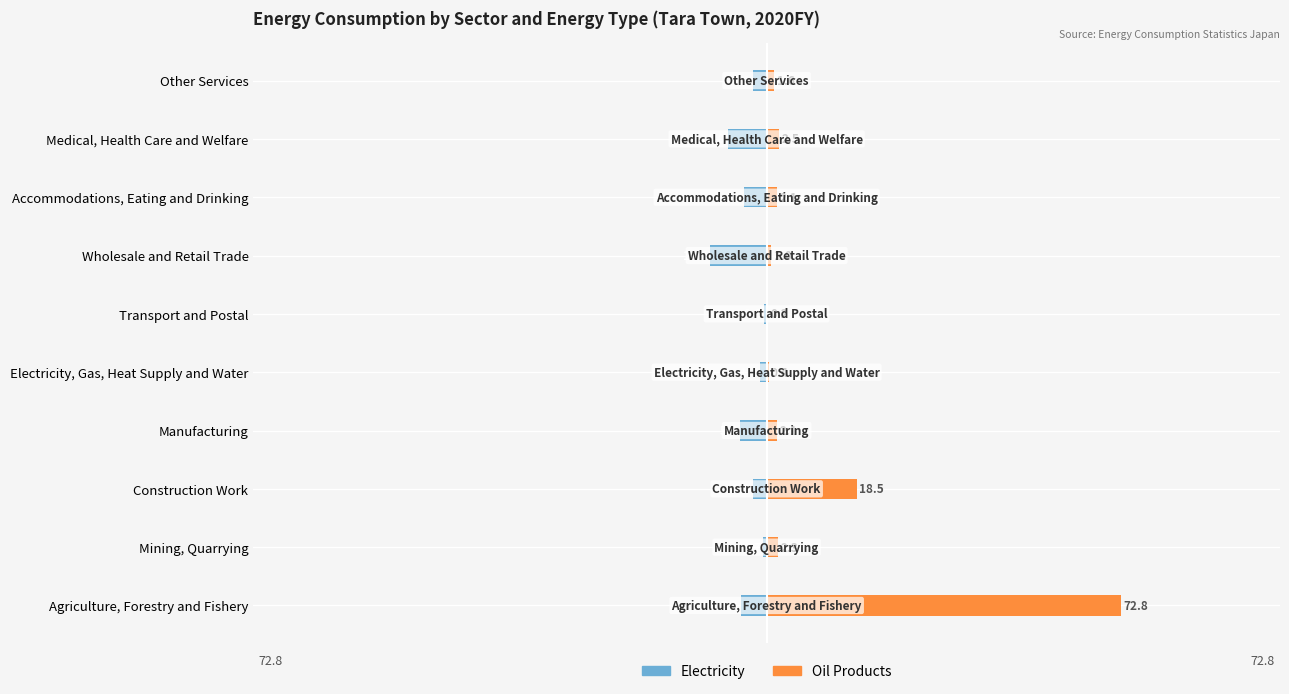

Reading right to left, transcribe all the data shown in this chart.

Electricity: -2.8	-8.0	-4.6	-11.6	-0.6	-1.4	-5.5	-2.8	-0.7	-5.3
Oil Products: 1.6	2.5	2.1	1.0	0.2	0.4	2.1	18.5	2.3	72.8